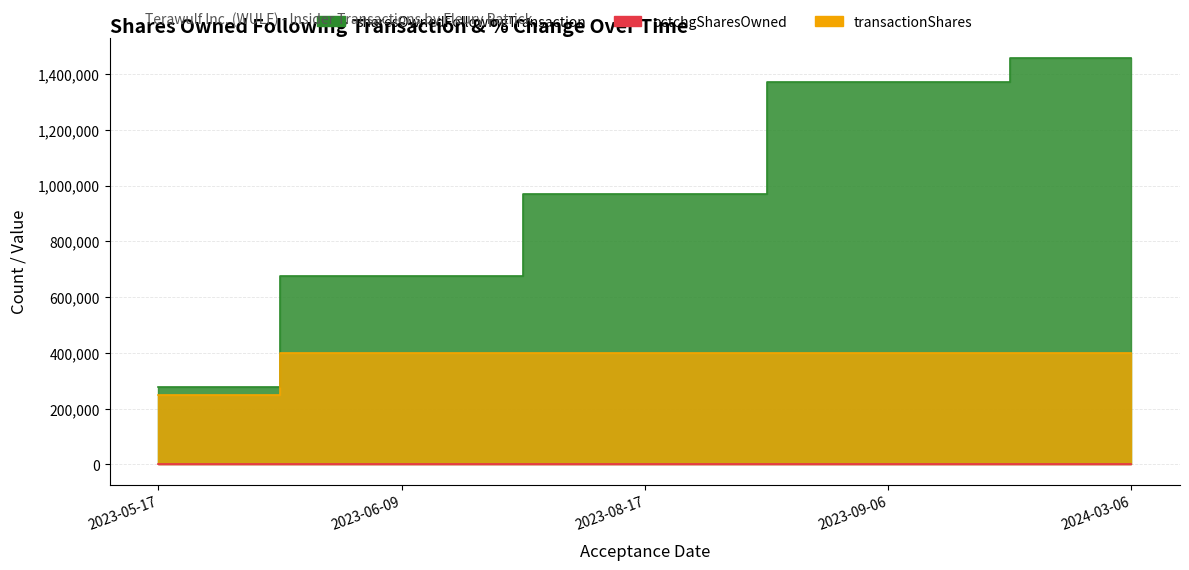

What is the label of the 2nd point from the right?

2023-09-06